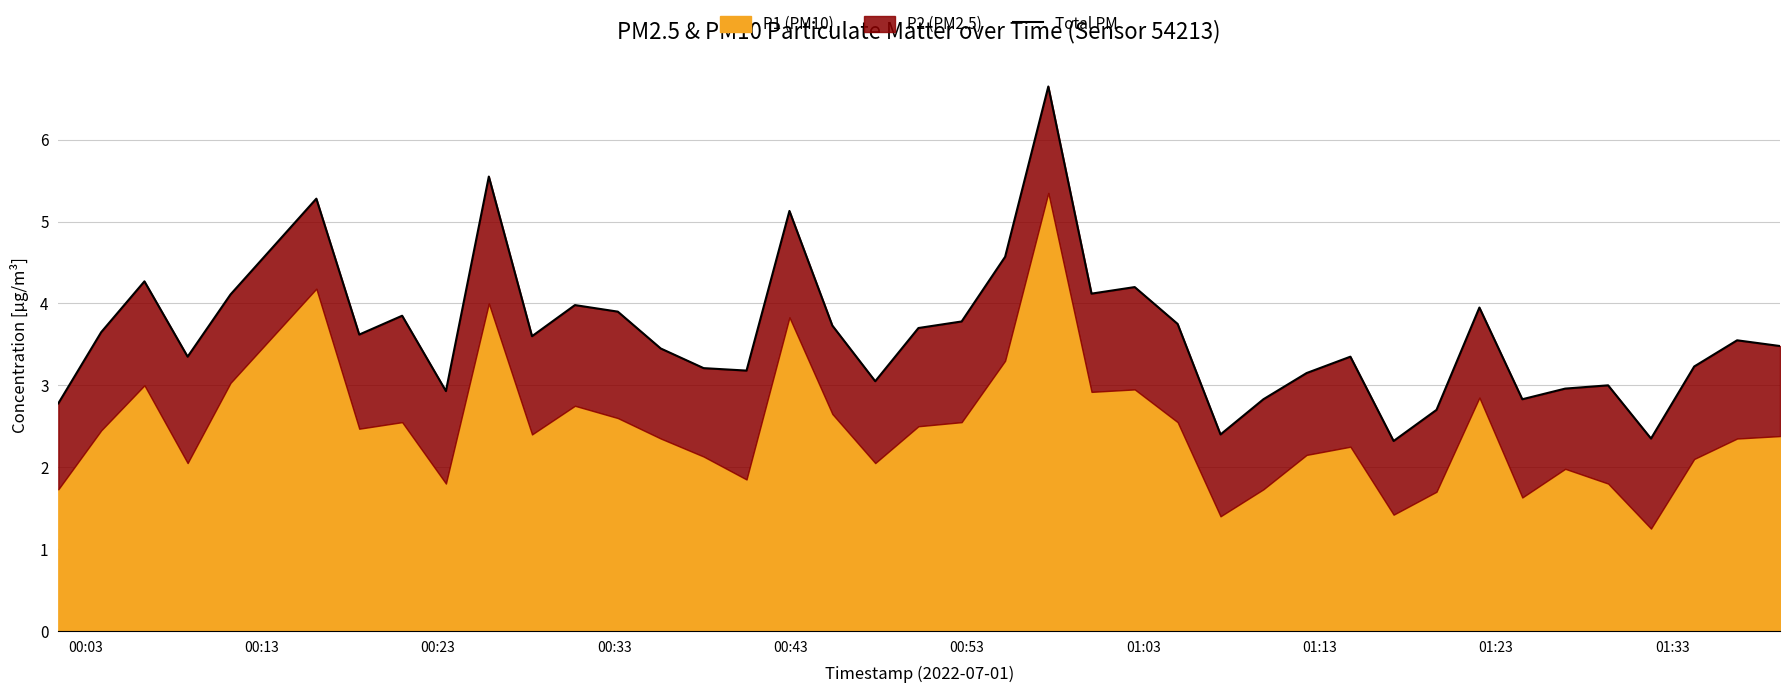

Reading left to right, transcribe all the data shown in this chart.

2.8	3.7	4.3	3.3	4.1	5.3	3.6	3.8	2.9	5.5	3.6	4.0	3.9	3.5	3.2	3.2	5.1	3.7	3.0	3.7	3.8	4.6	6.6	4.1	4.2	3.8	2.4	2.8	3.1	3.4	2.3	2.7	4.0	2.8	3.0	3.0	2.4	3.2	3.5	3.5